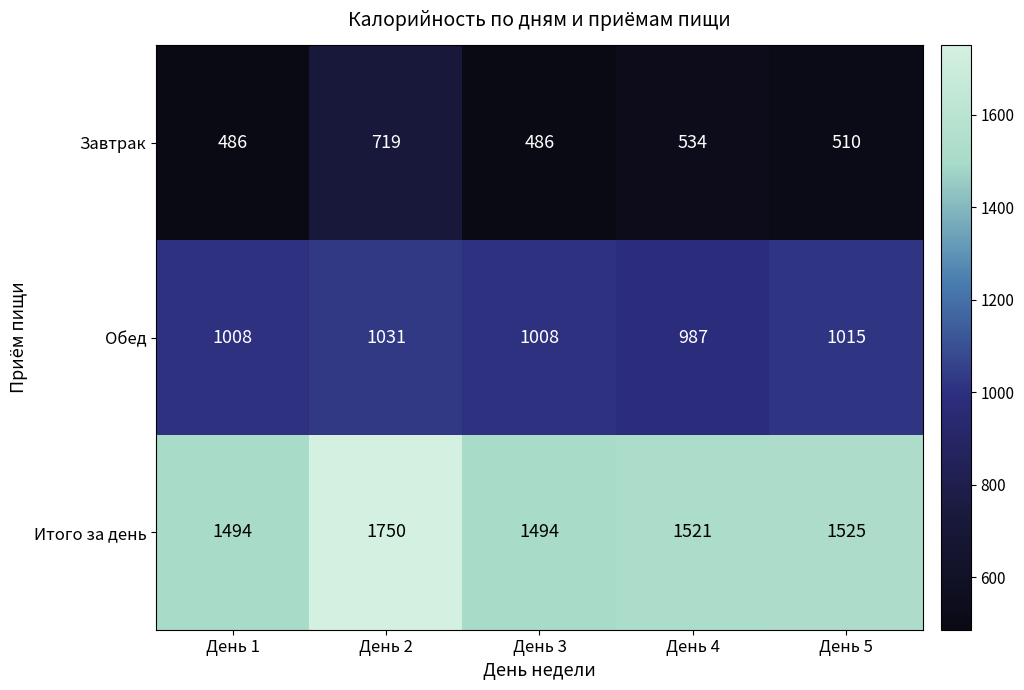

Rank the series by their average value, from lowest to highest.

Завтрак, Обед, Итого за день